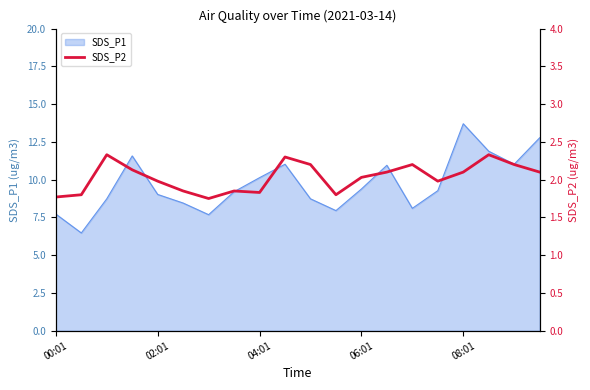

True or false: SDS_P1 has a value of 9.0 at 02:01.

True